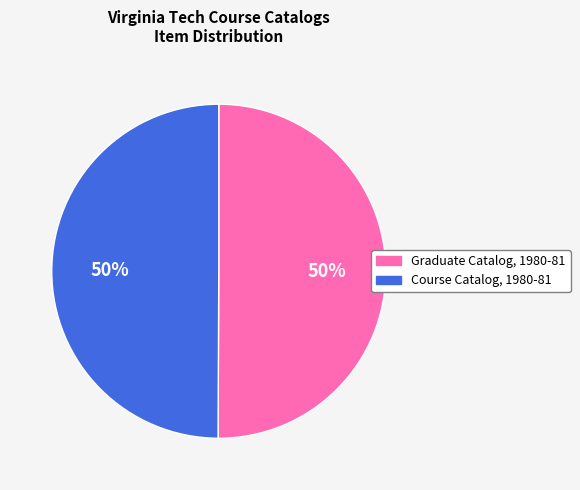

Is it true that Graduate Catalog, 1980-81 is 50% of the pie?

True